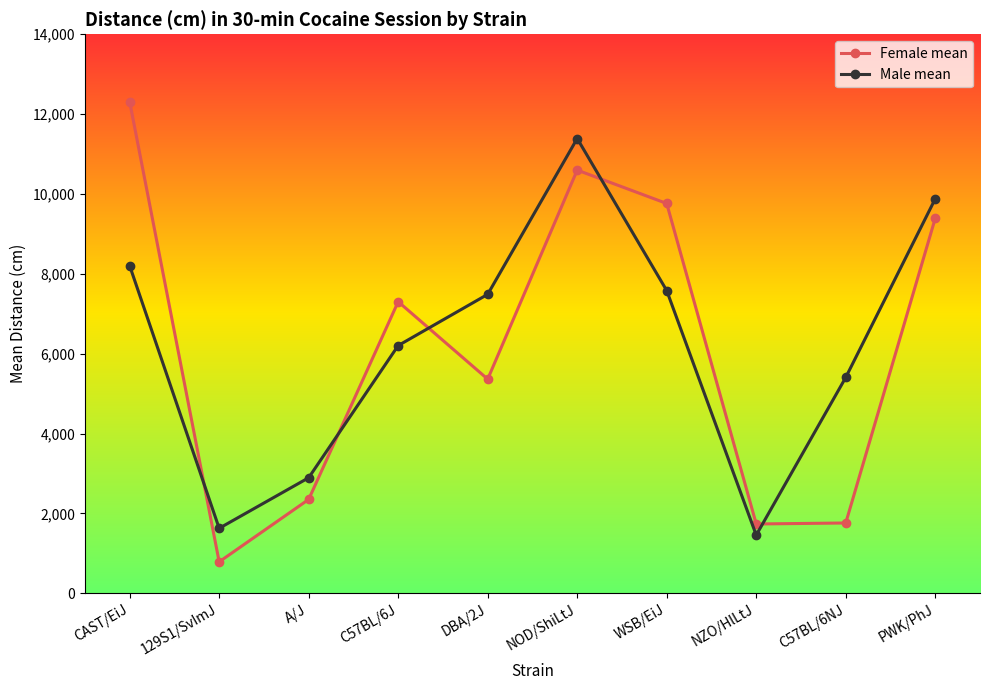

Where does the Female mean series first go above 7304?

CAST/EiJ